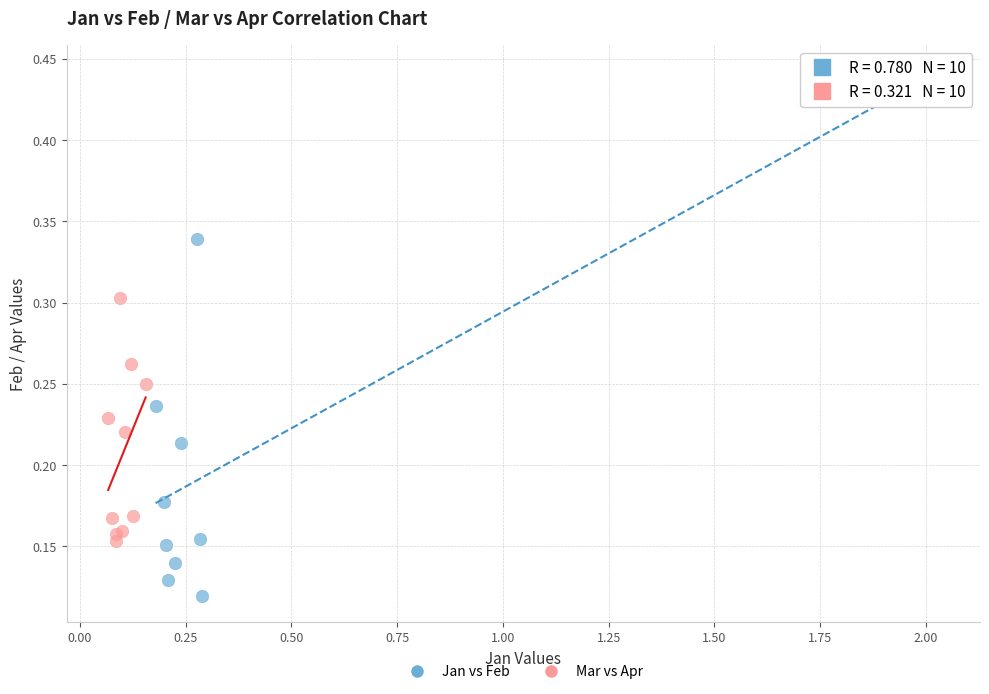

Which series reaches the minimum Y coordinate?

Jan vs Feb